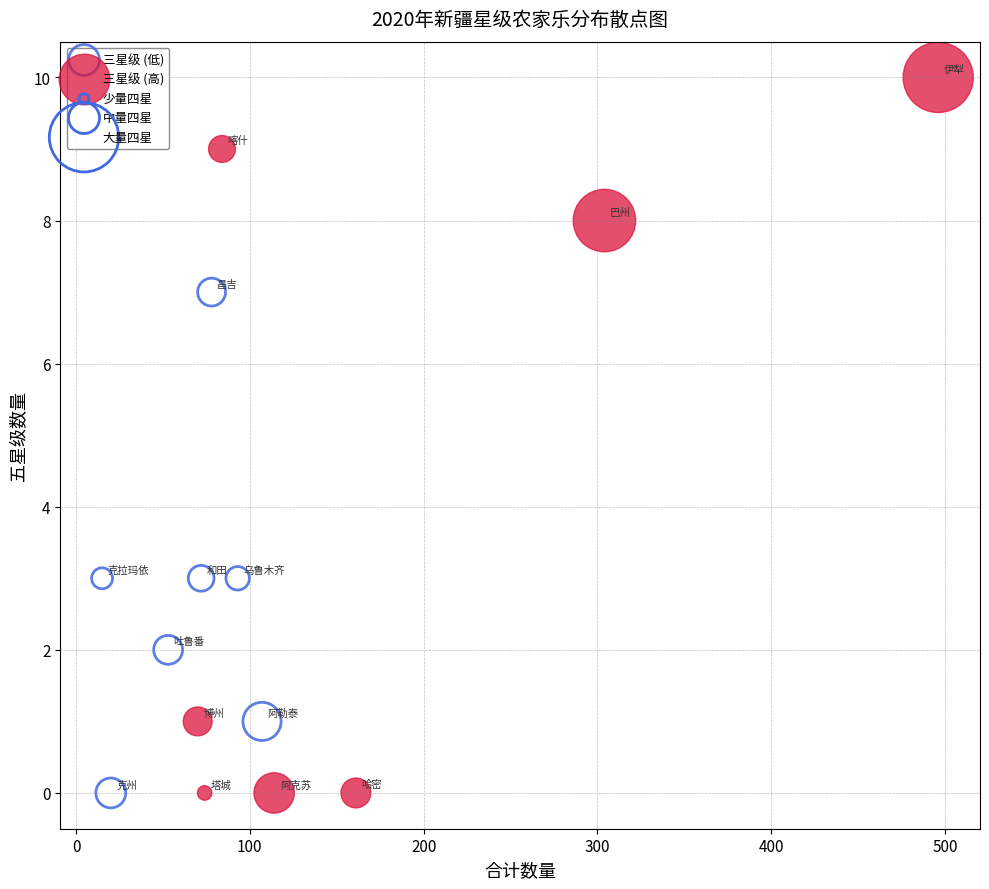

Which series reaches the maximum Y coordinate?

三星级 (高)